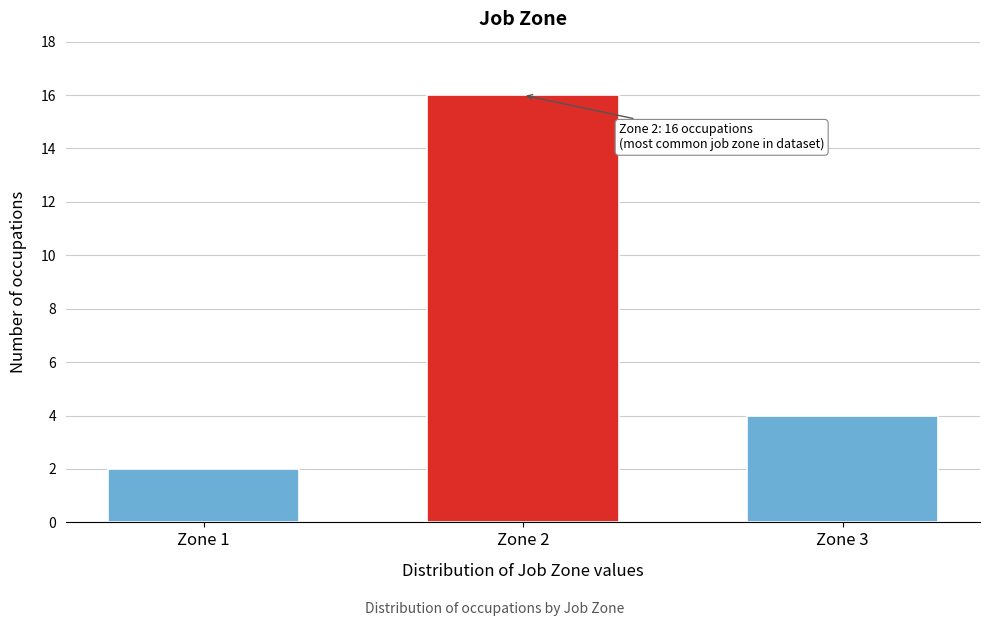

Reading left to right, what are all the values shown in this chart?

2	16	4